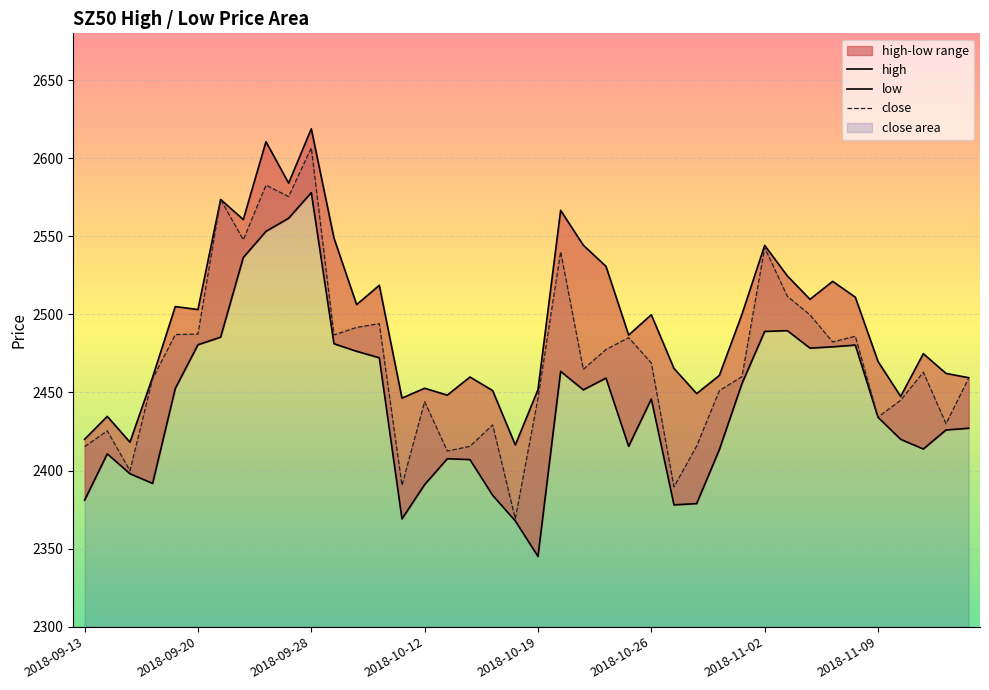

True or false: close and high cross at least once.

False